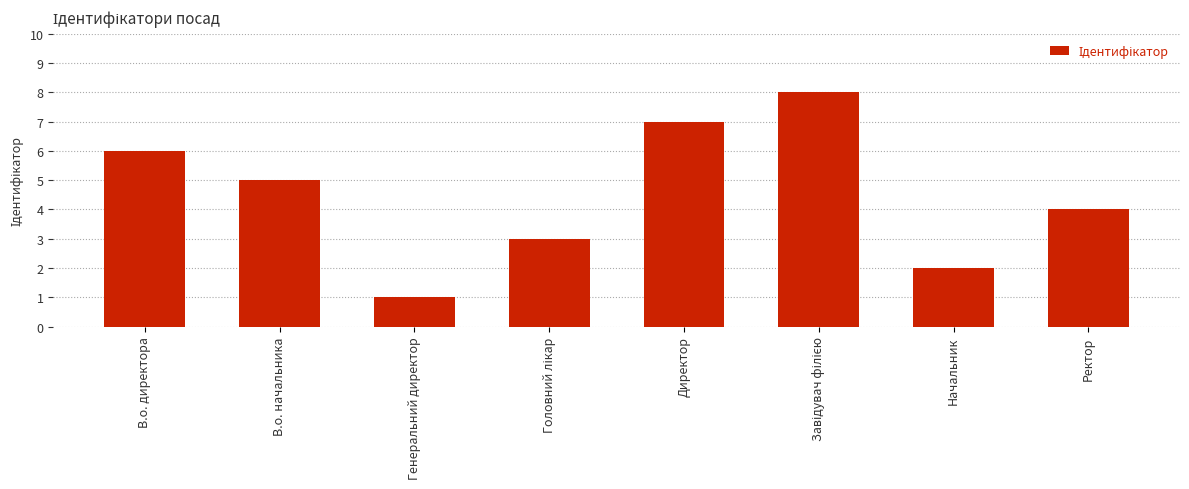

Are the bars grouped side by side (vs. stacked)?

No